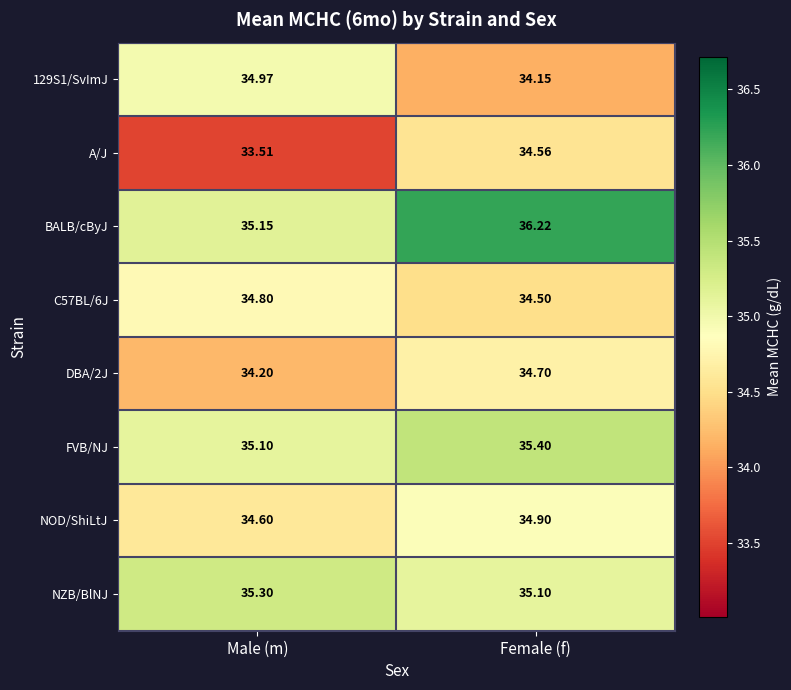

Which series has the widest spread of values?

BALB/cByJ